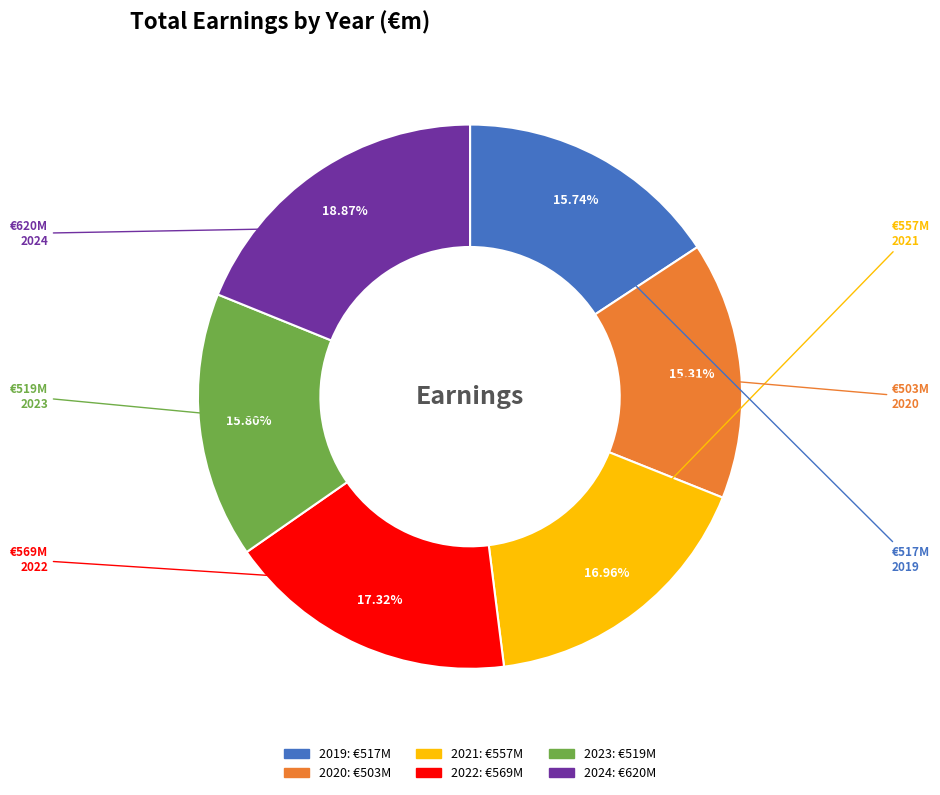

True or false: 2019 accounts for 16% of the total.

True